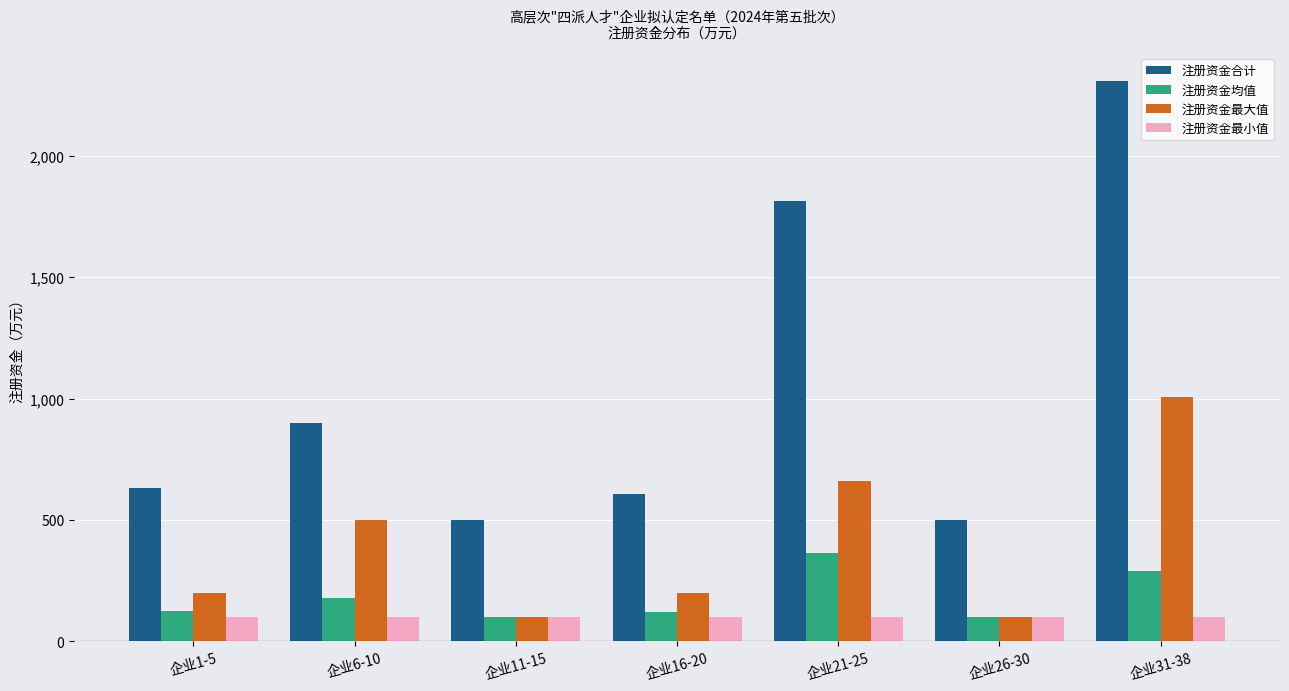

The 注册资金最大值 series shows 100.0 at 企业26-30. True or false?

True